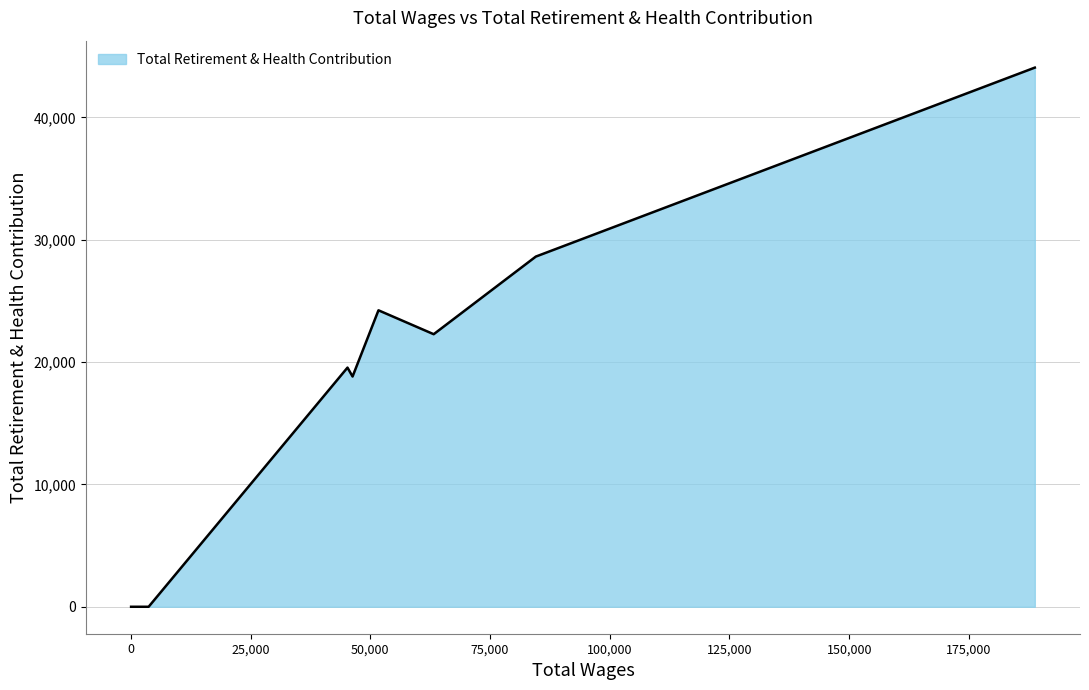

What is the maximum value shown in the chart?

44064